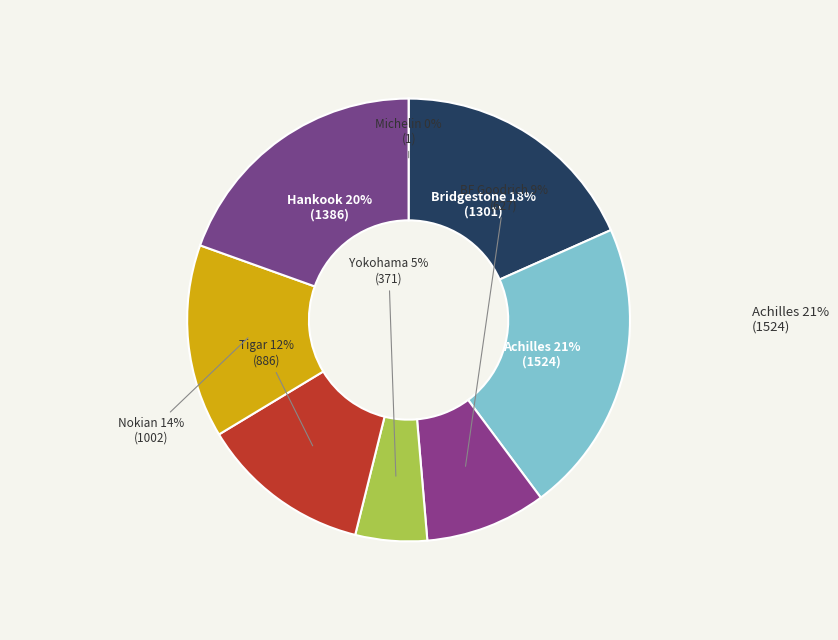

To the nearest percent, what is the average slice percentage?

10%